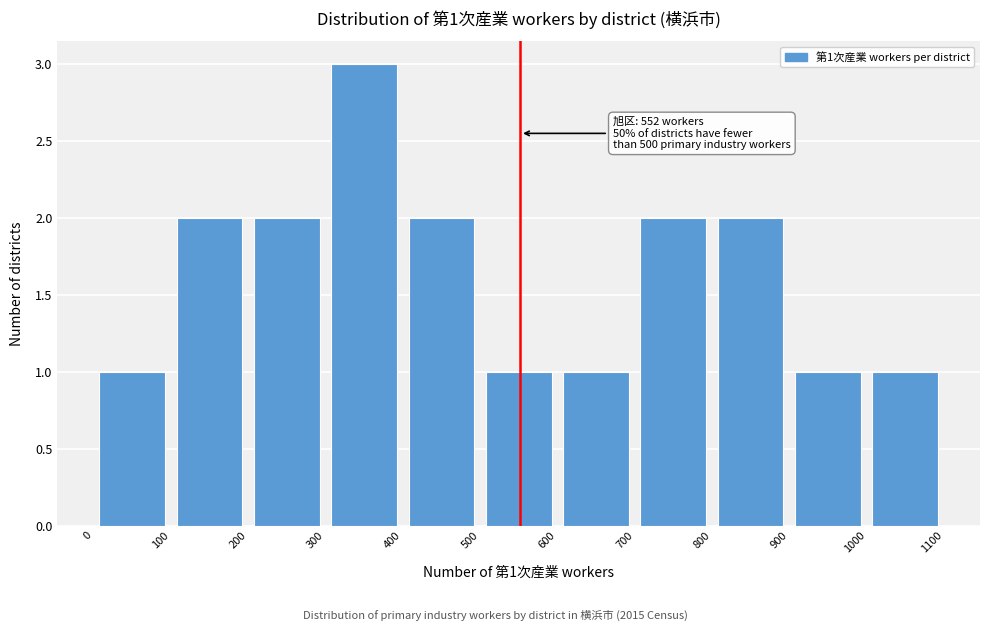

Over which range of the x-axis is the bar tallest?

300 to 400